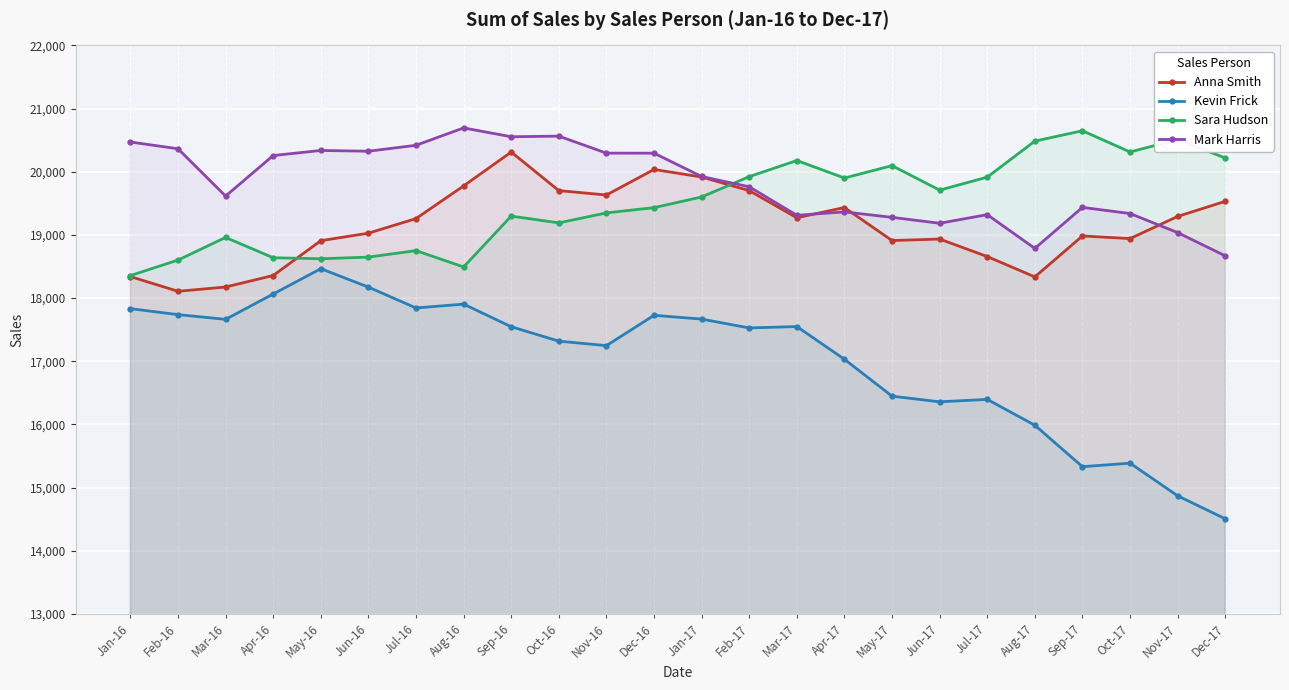

What is the difference between the maximum and second lowest values in the Kevin Frick series?

3595